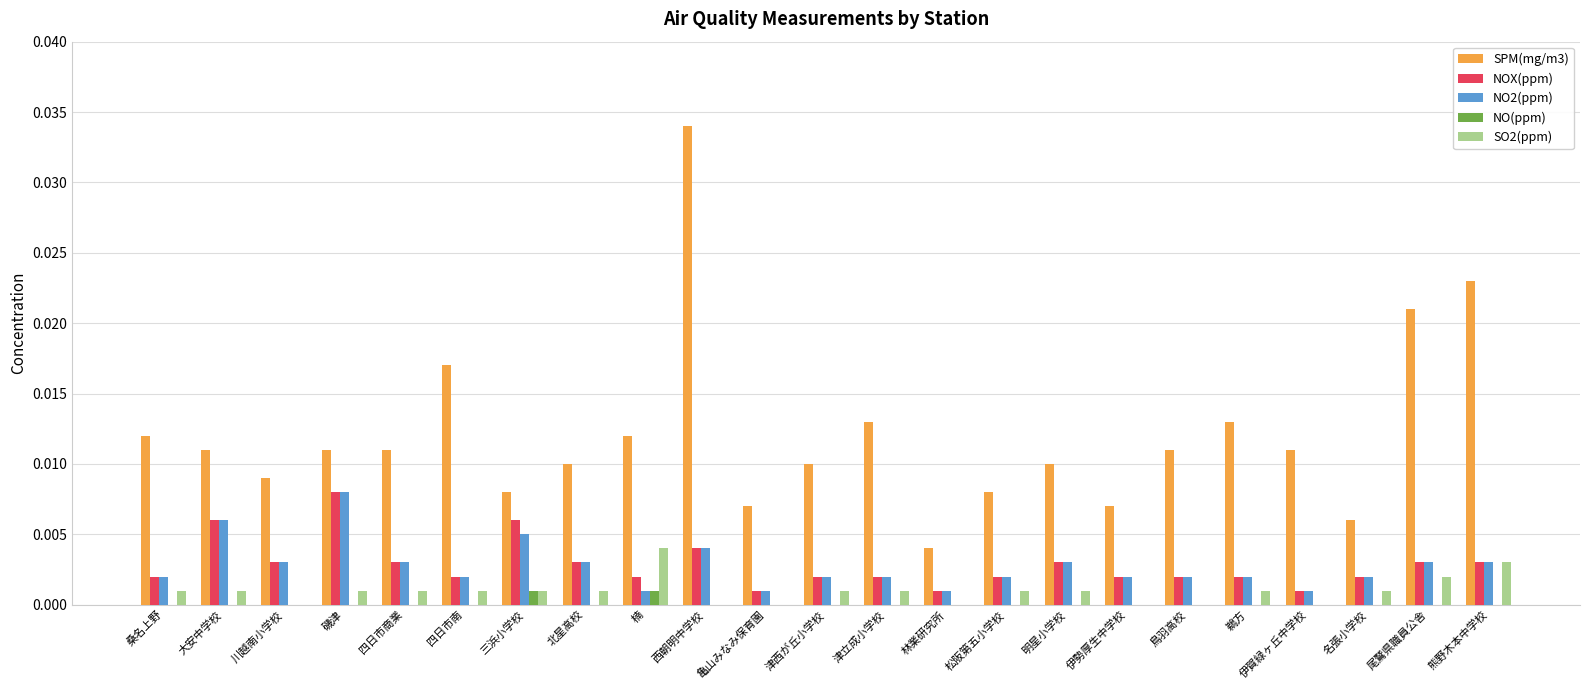

Which category has the highest value across all series?

西朝明中学校